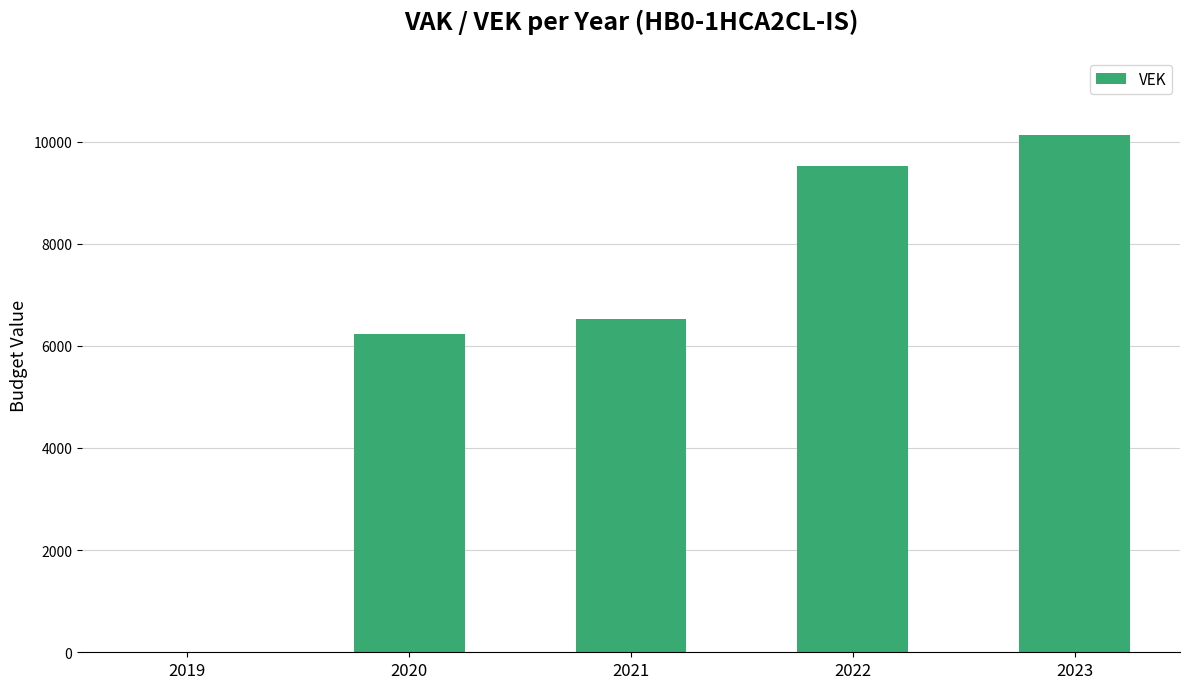

How many data points does each series have?

5